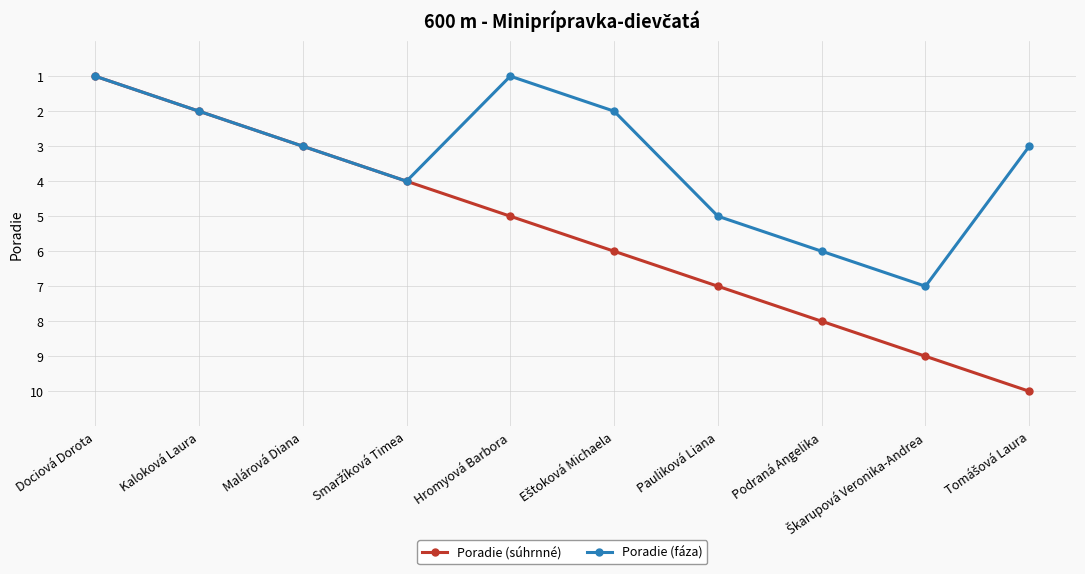

What is the minimum value shown in the chart?

1